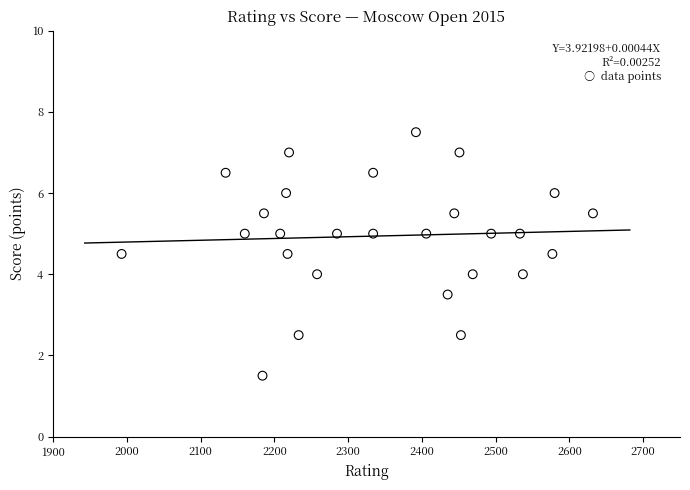

What is the range of X values (max minus min)?

639.0